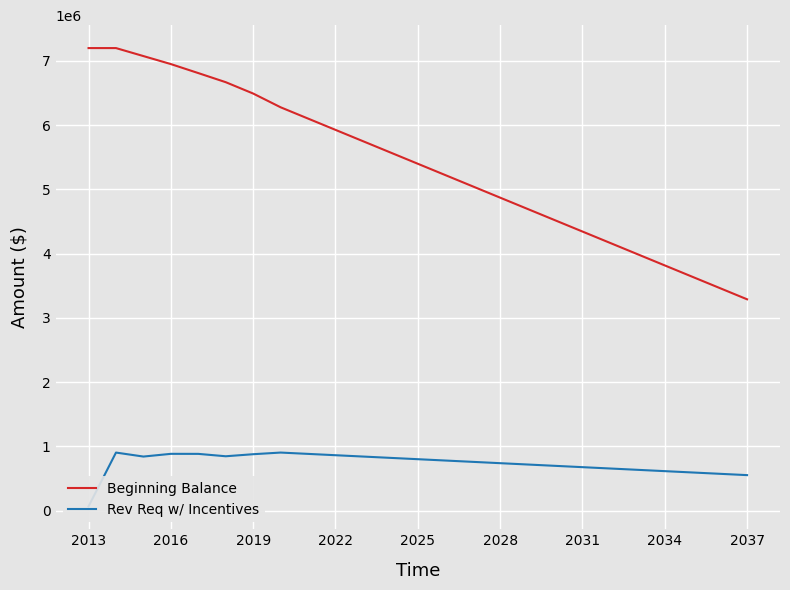

What are all the series names shown in the legend?

Beginning Balance, Rev Req w/ Incentives